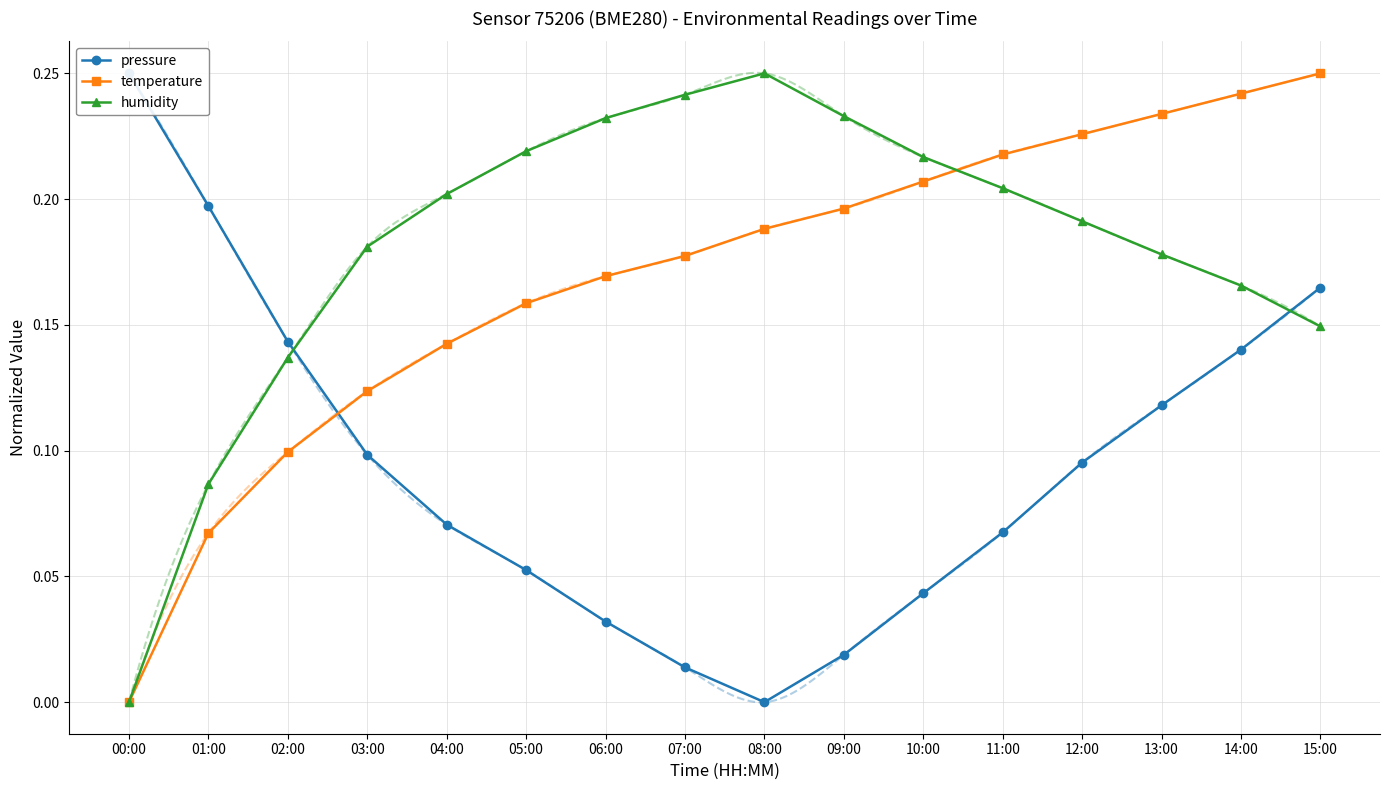

What is the label of the 15th point from the right?

01:00